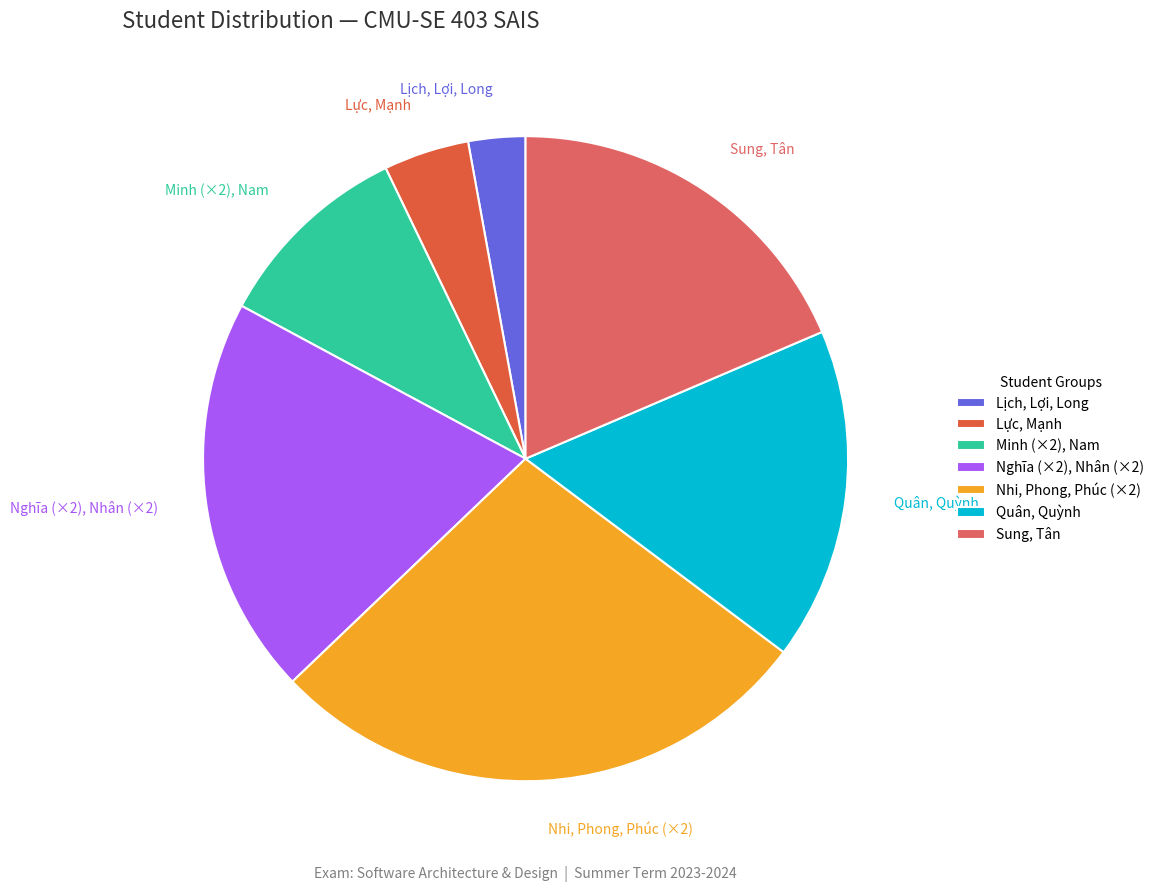

Does Minh (×2), Nam account for over 50% of the chart?

No